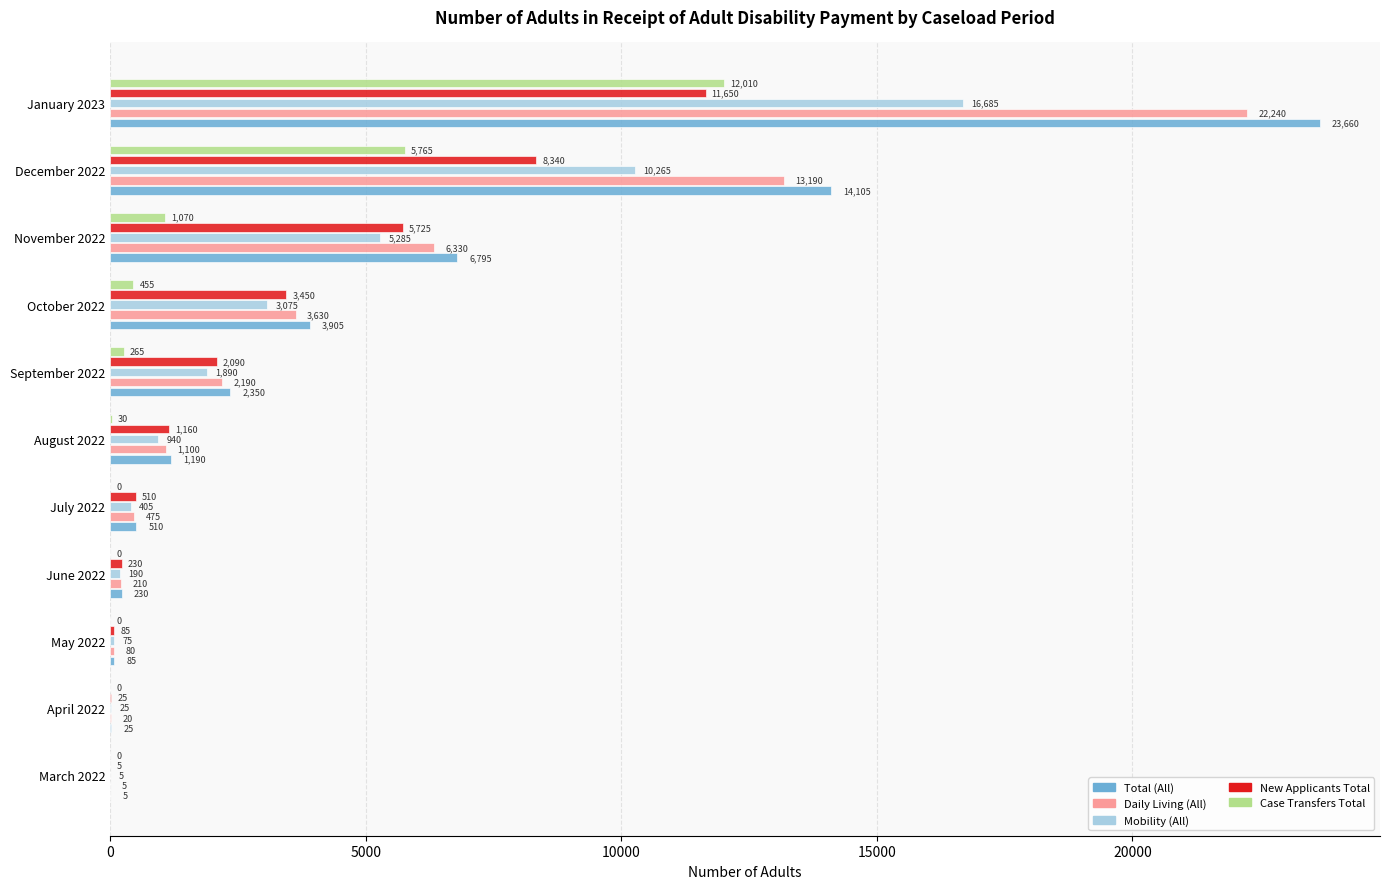

Is it true that Daily Living (All) equals 1100 at August 2022?

True